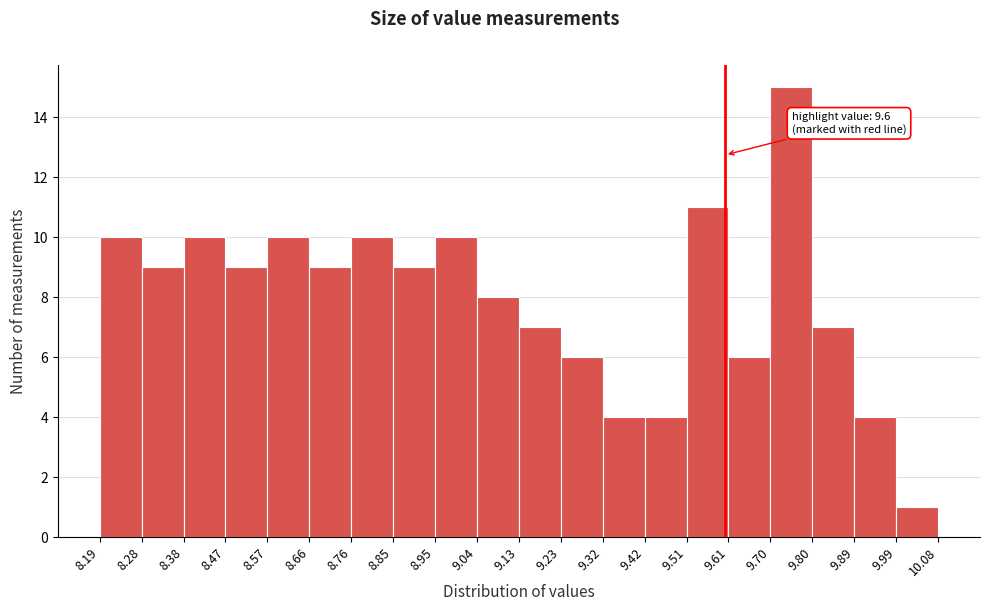

Over which range of the x-axis is the bar tallest?

9.70 to 9.80